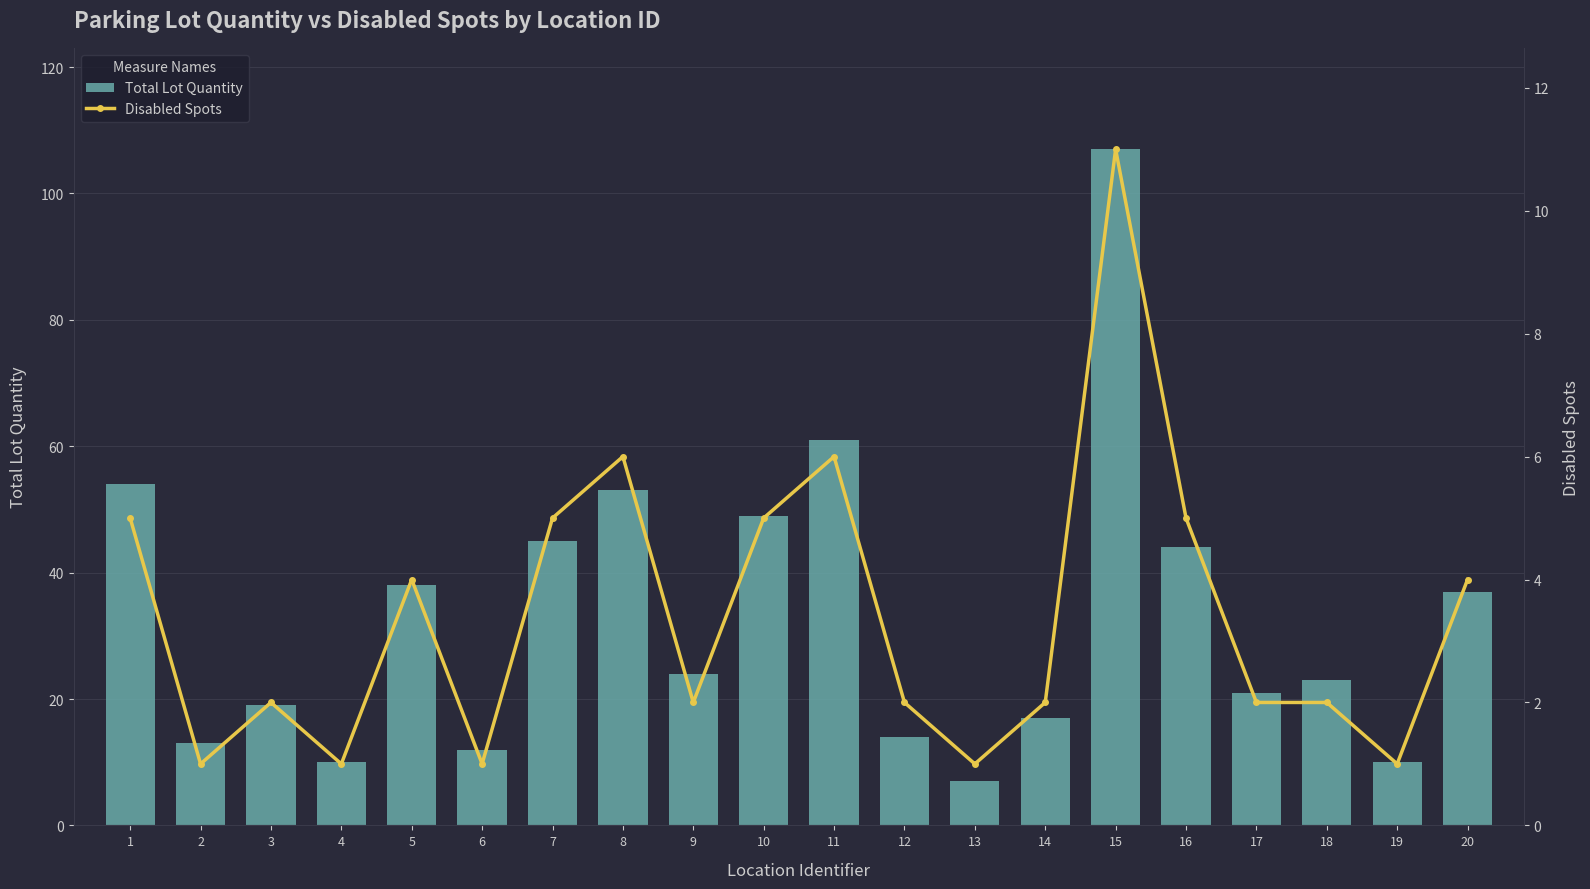

What is the difference between the maximum and second lowest values in the Disabled Spots series?

10